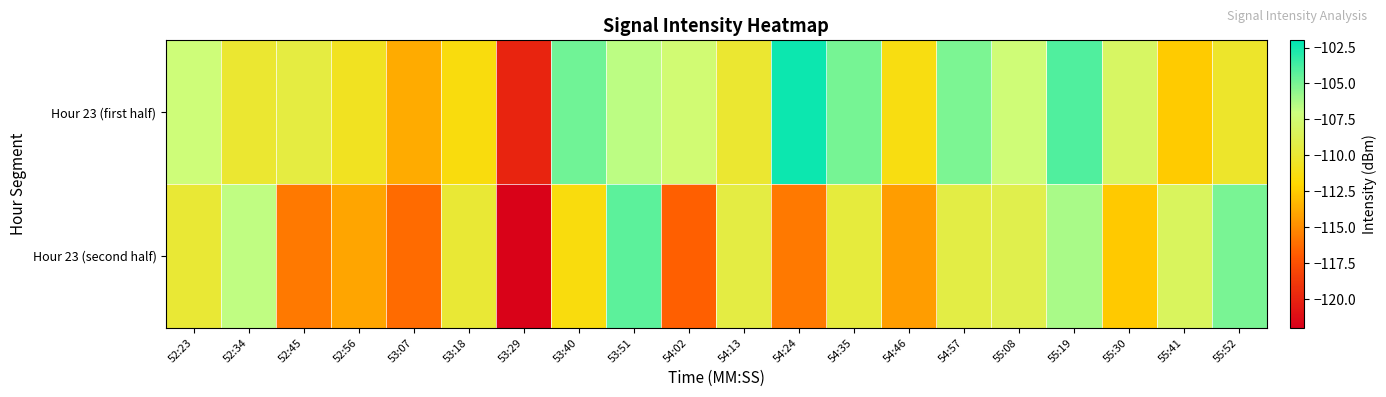

What is the maximum value shown in the chart?

-102.3